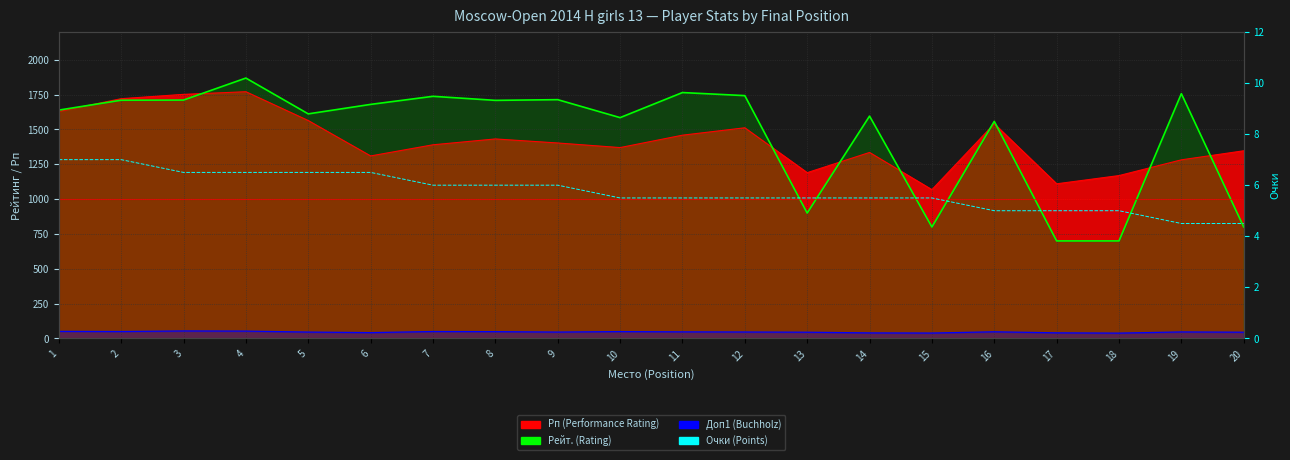

Reading right to left, extract all data points from this chart.

20=4.5	19=4.5	18=5.0	17=5.0	16=5.0	15=5.5	14=5.5	13=5.5	12=5.5	11=5.5	10=5.5	9=6.0	8=6.0	7=6.0	6=6.5	5=6.5	4=6.5	3=6.5	2=7.0	1=7.0